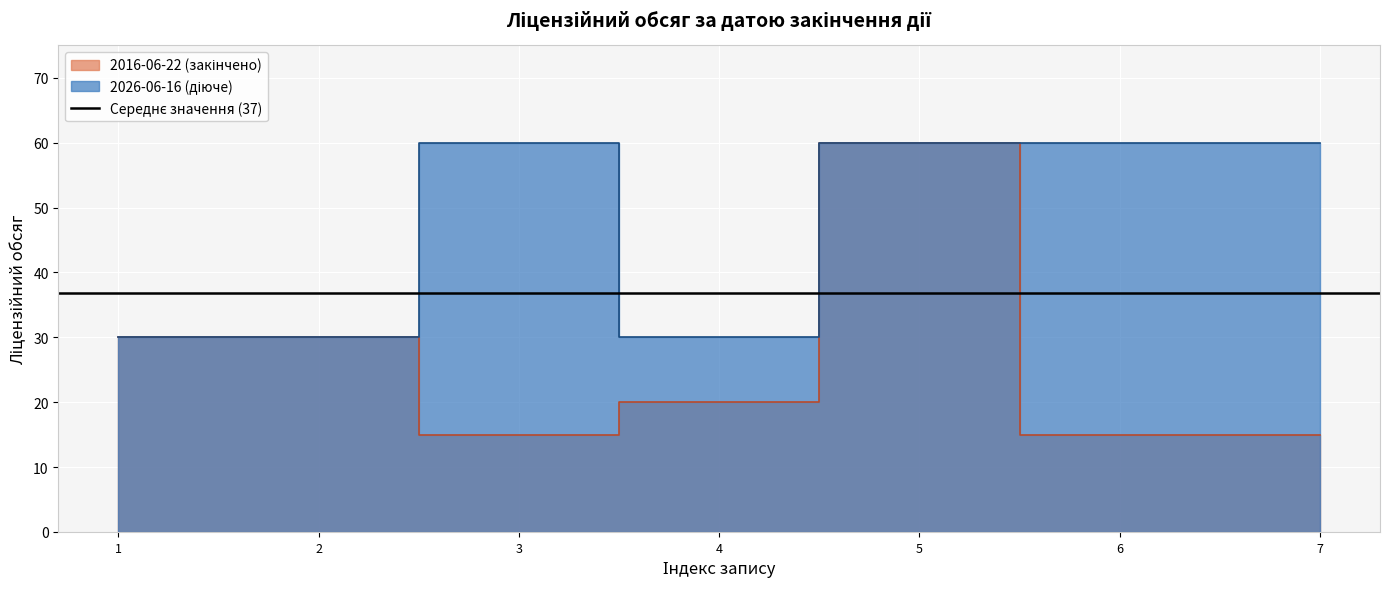

Which has a higher value, 2 or 5?

5